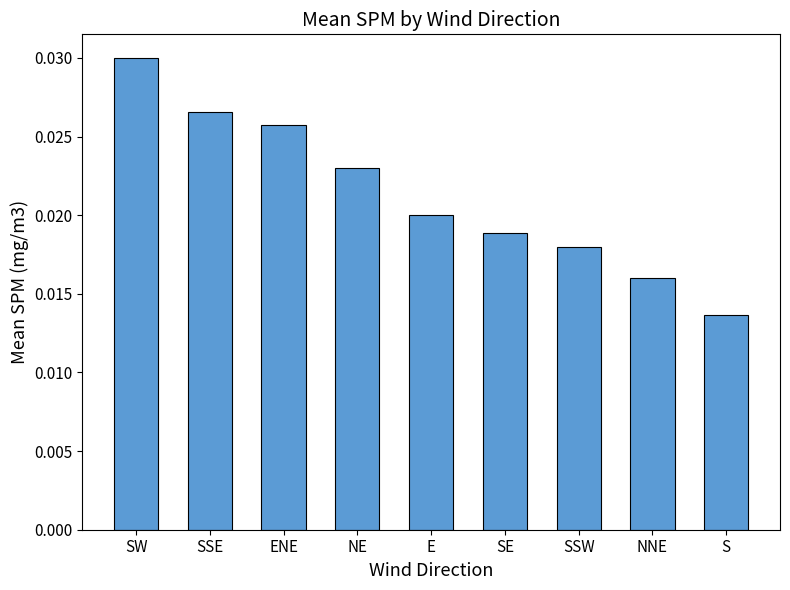

What is the label of the 6th bar from the right?

NE